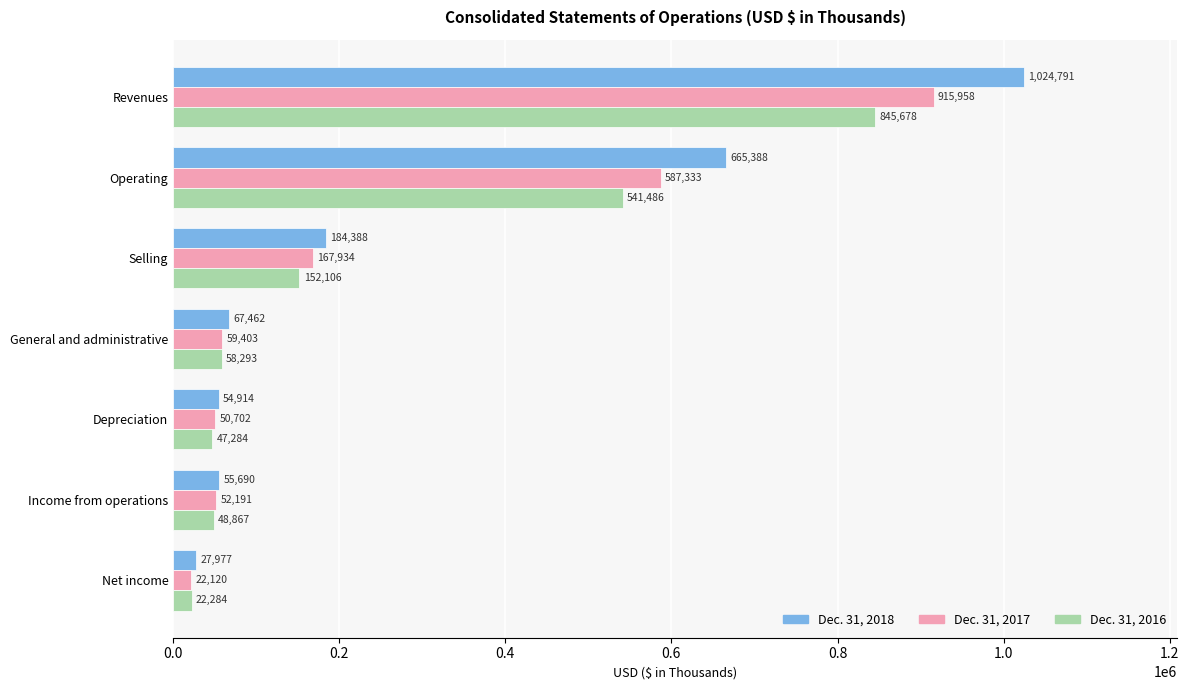

What is the difference between the Dec. 31, 2017 values at General and administrative and Net income?

37283